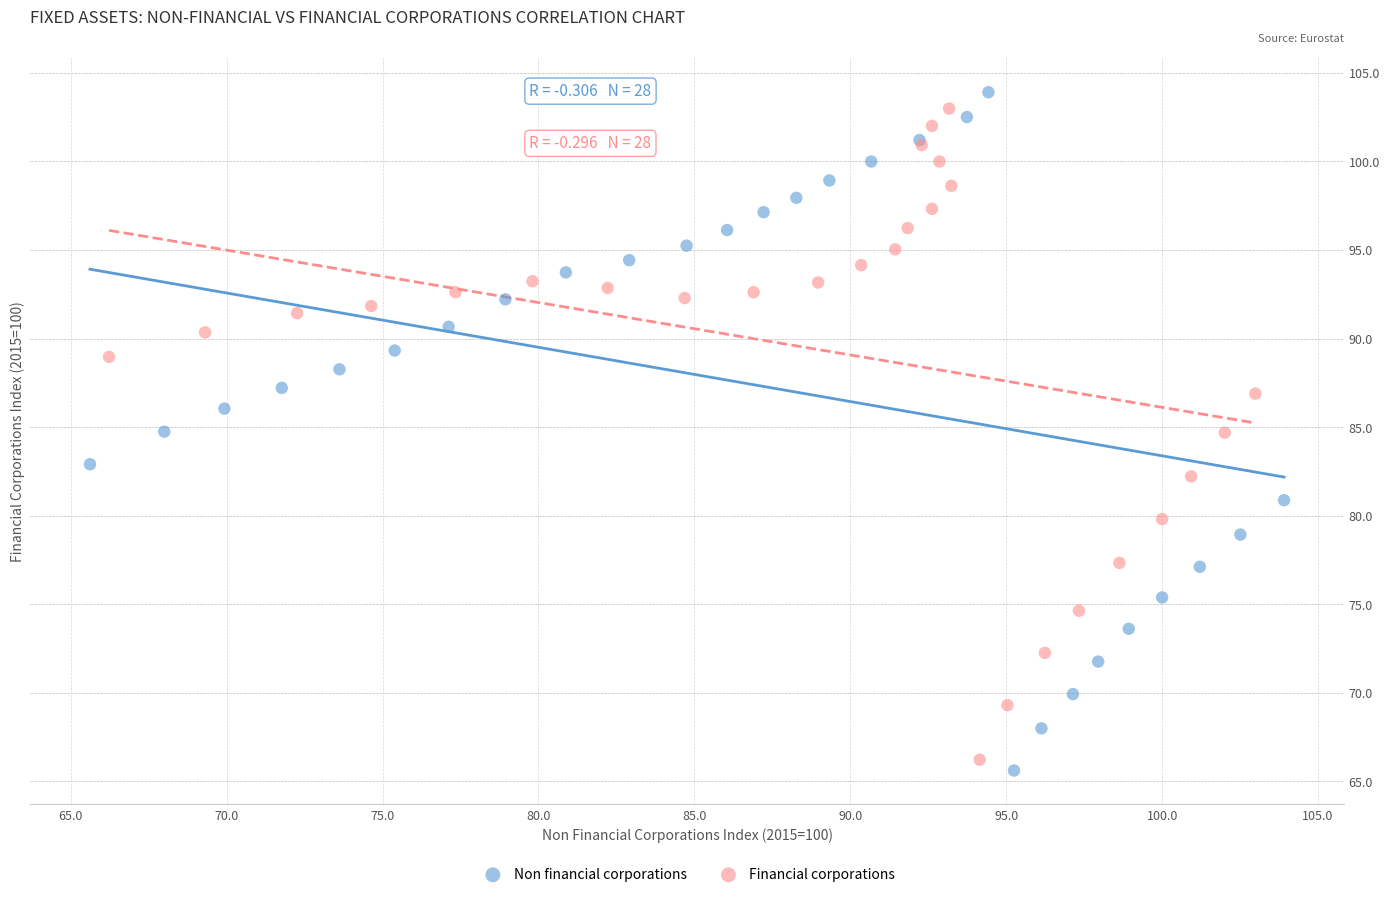

Which series has the largest Y range (max minus min)?

Non financial corporations